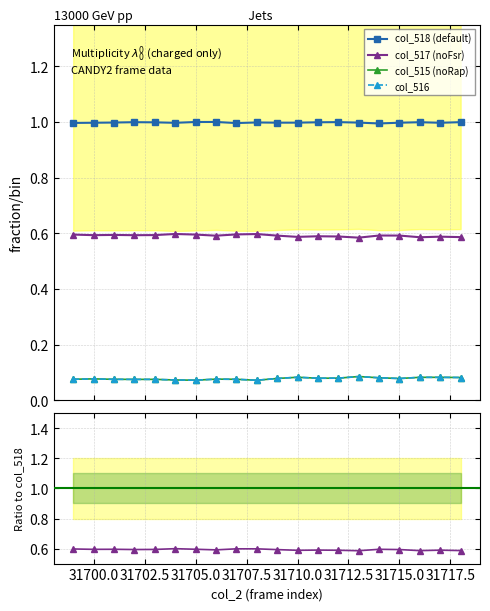

List the series in order of their peak value, highest first.

col_518, col_517, col_515, col_516